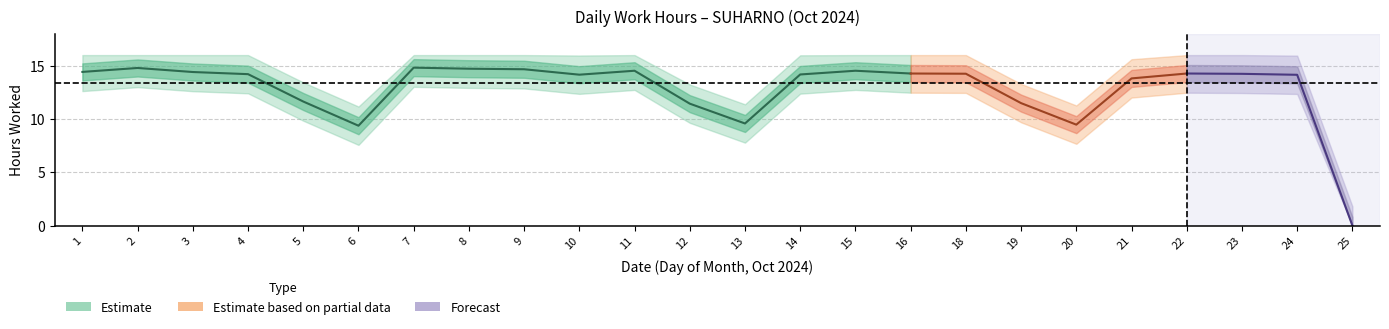

What is the difference between the values at 2 and 22?

0.5